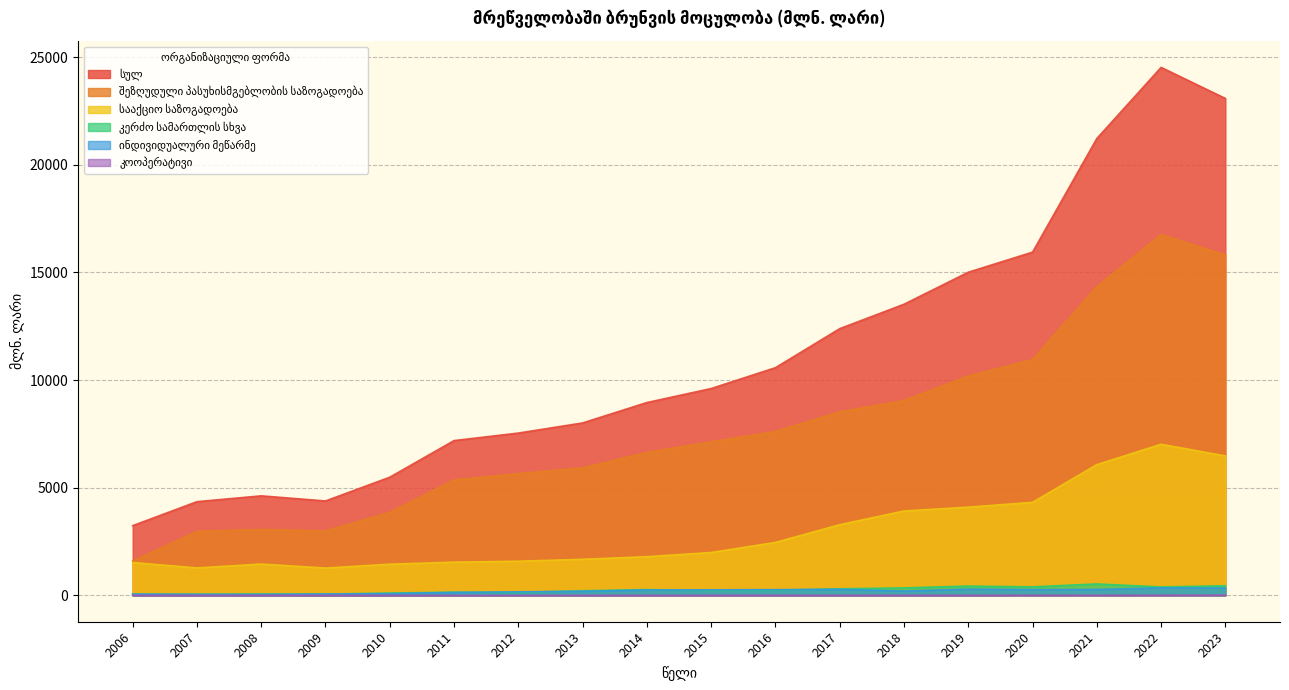

At which label does კერძო სამართლის სხვა first exceed 236?

2014